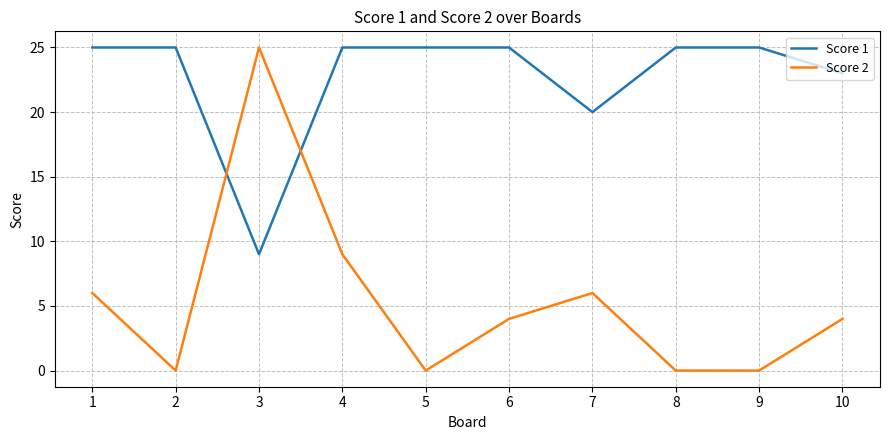

Where is the first local minimum for Score 1?

3